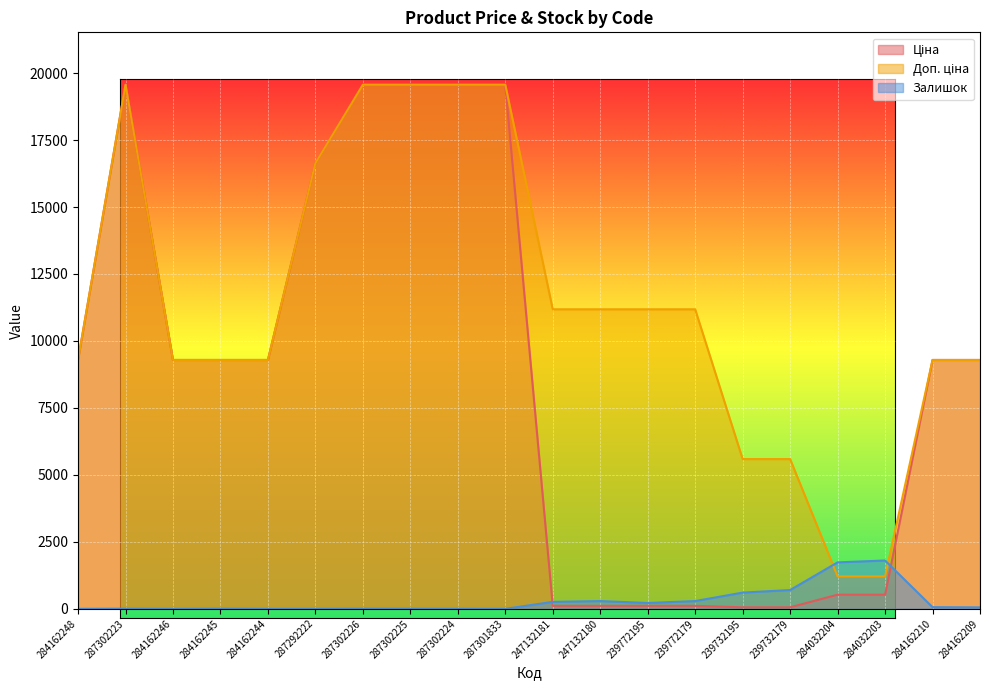

What are all the series names shown in the legend?

Ціна, Доп. ціна, Залишок